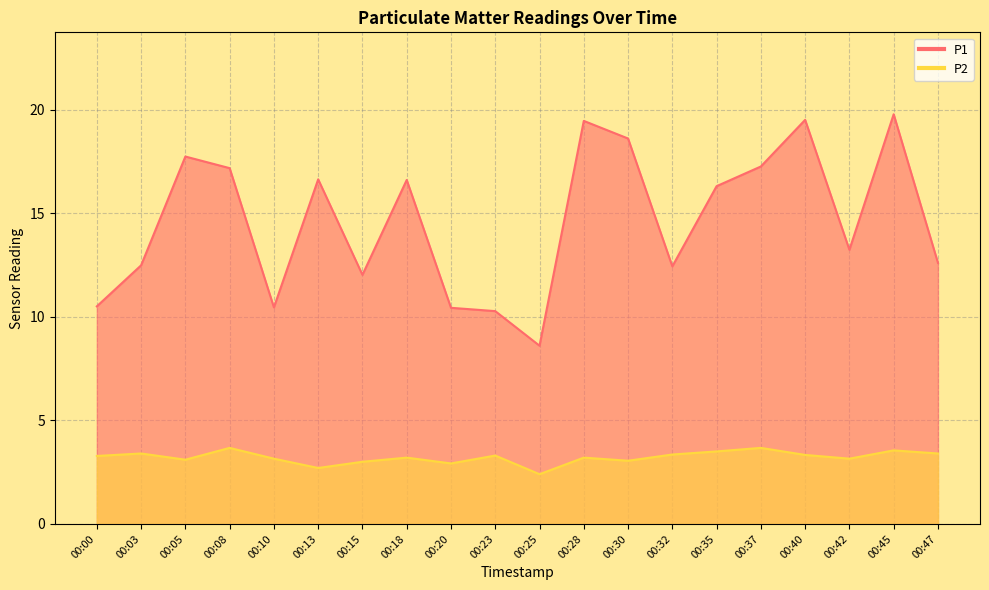

The value of P1 at 00:42 is 13.2. True or false?

True